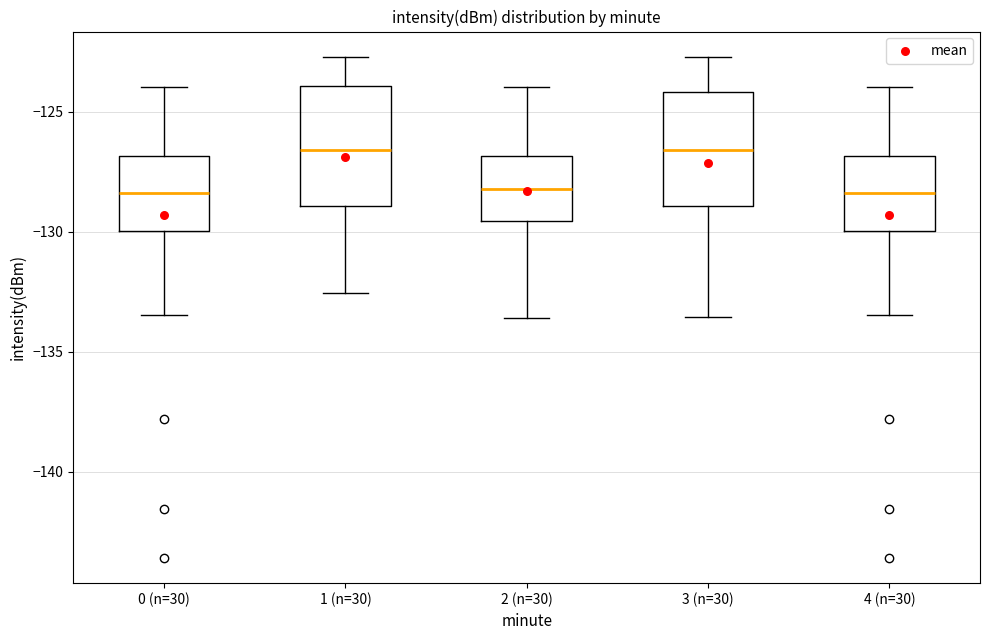

Where is the upper edge of the box for 4 (n=30) on the y-axis? The values are not printed on the chart, so give them approximately, as read against the axis.

-127.0